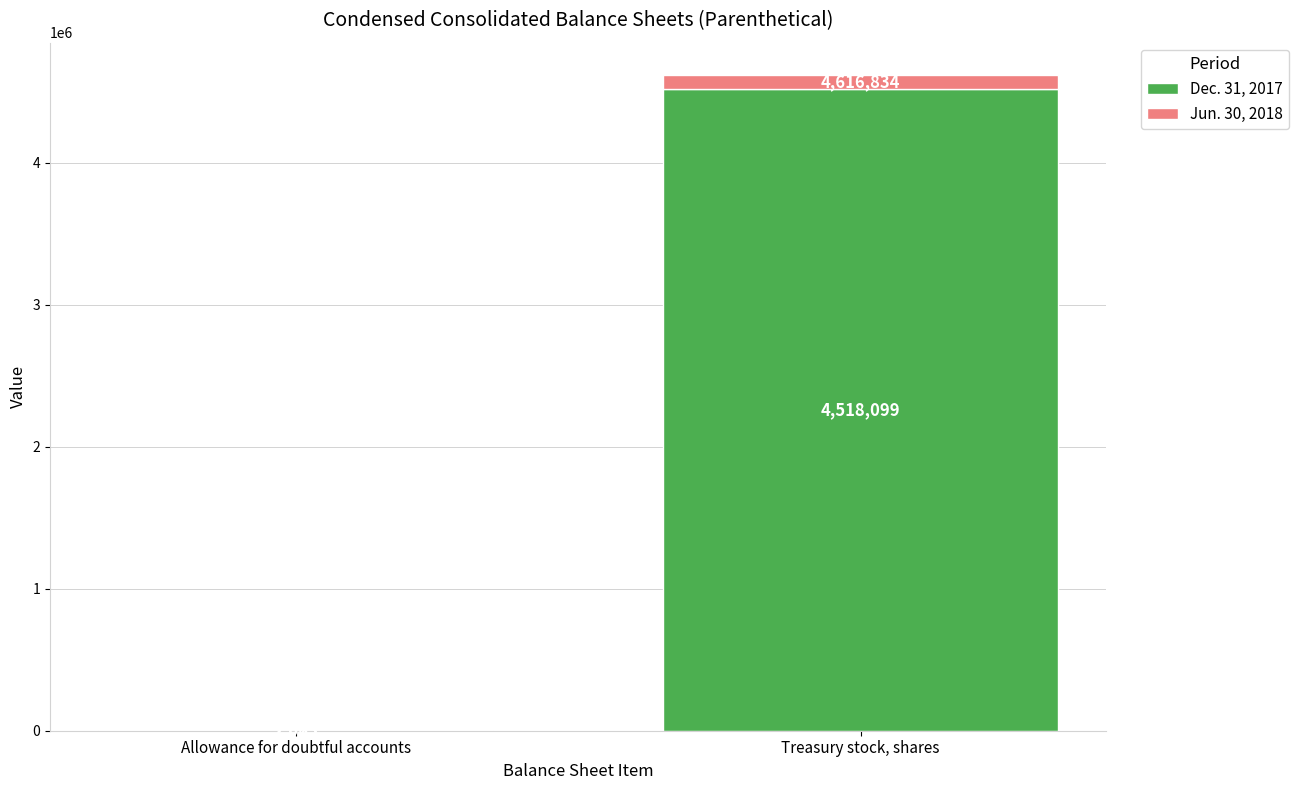

Is it true that Dec. 31, 2017 equals 2305513 at Treasury stock, shares?

False